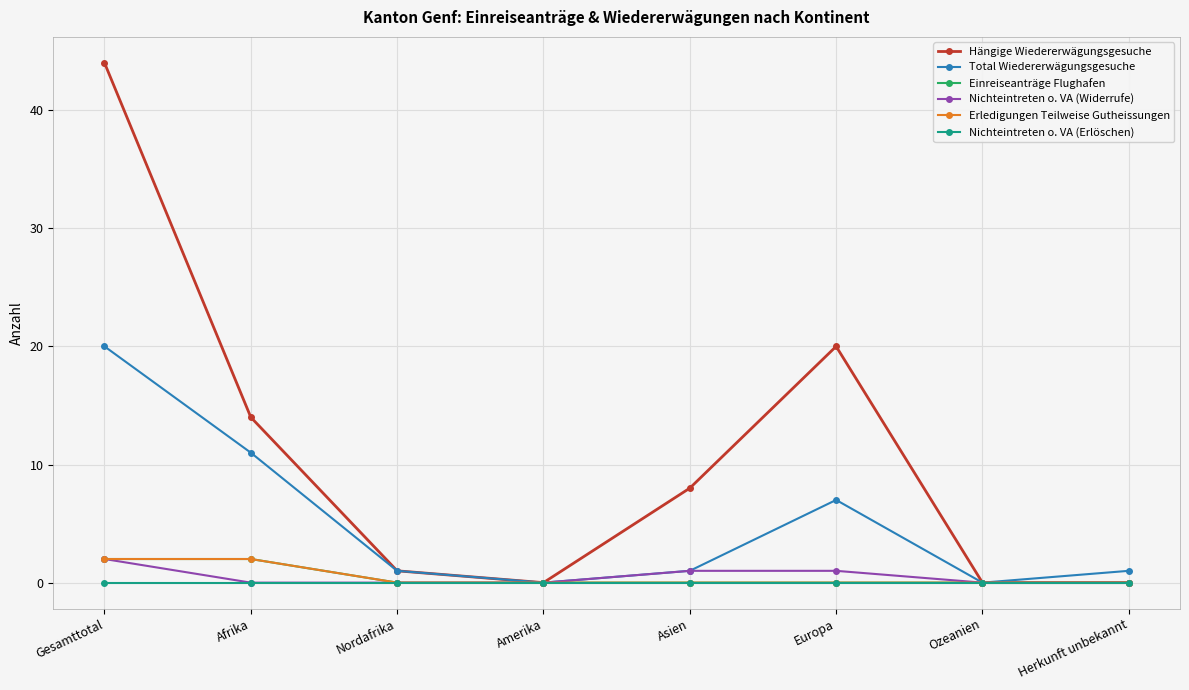

True or false: Erledigungen Teilweise Gutheissungen and Einreiseanträge Flughafen cross at least once.

False